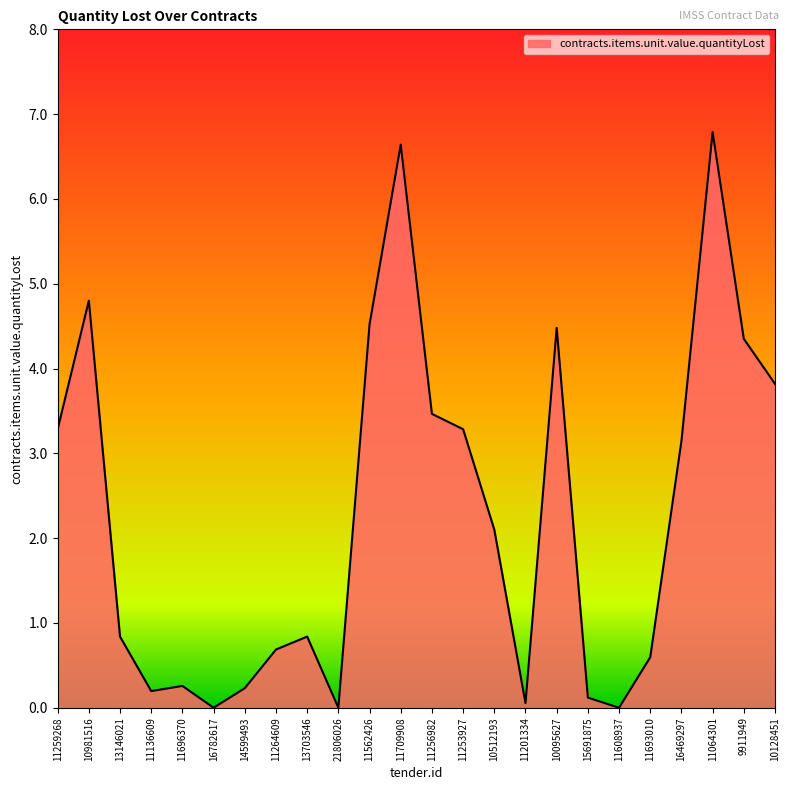

What is the approximate value at 10095627?

4.5